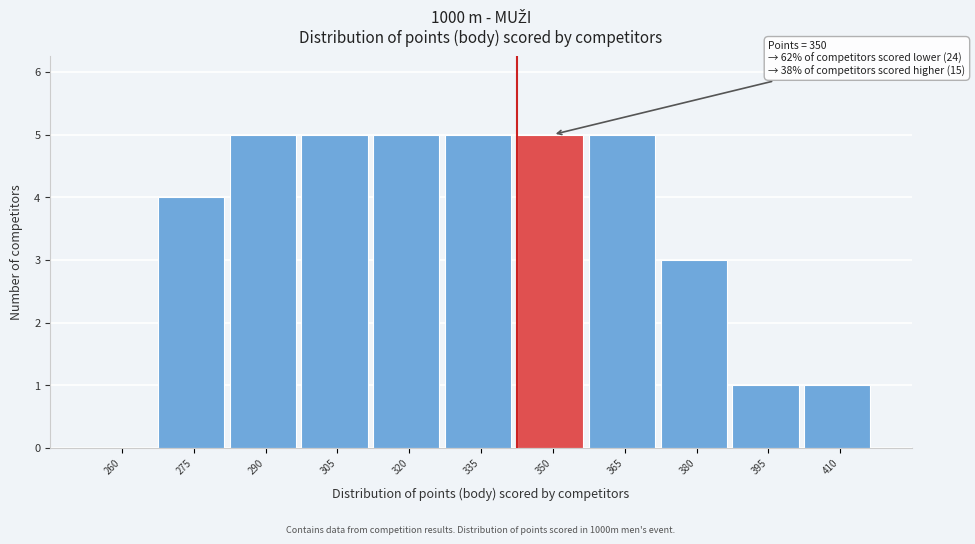

Reading left to right, list all the values displayed in this chart.

260=0	275=4	290=5	305=5	320=5	335=5	350=5	365=5	380=3	395=1	410=1